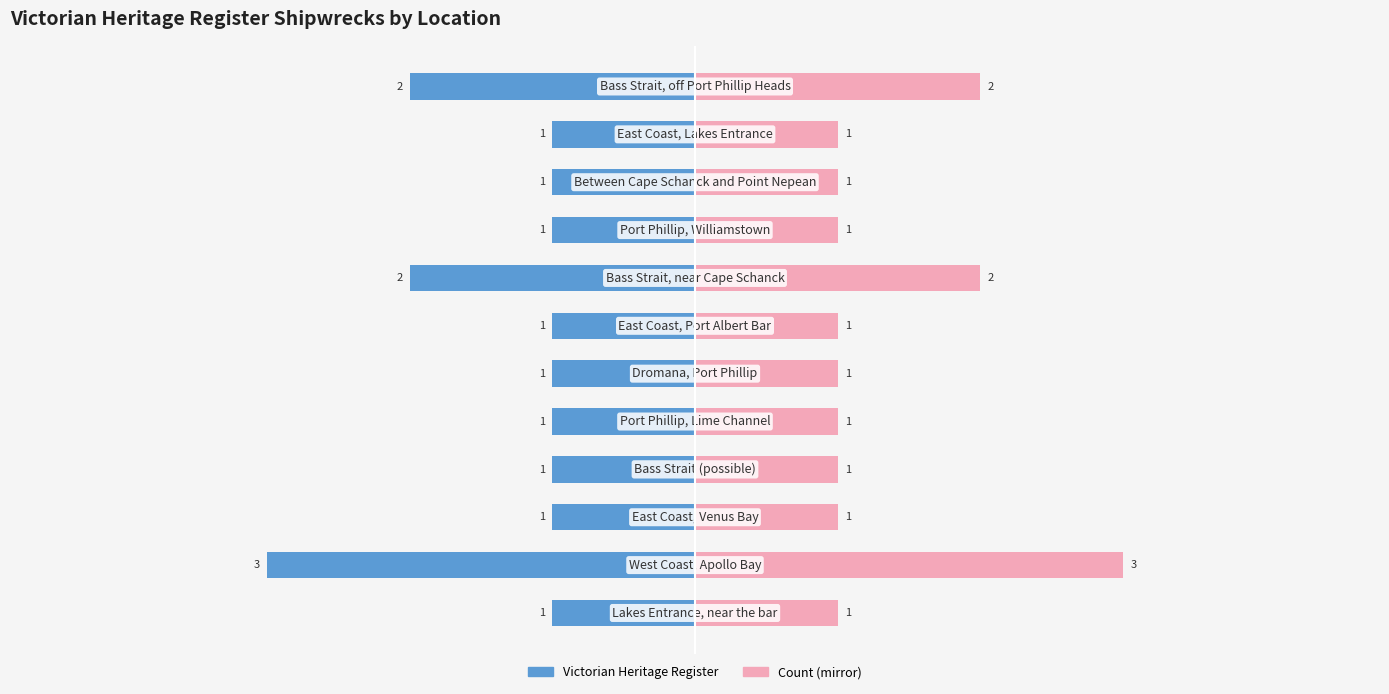

What is the approximate value of Count (Right) at 4?

1